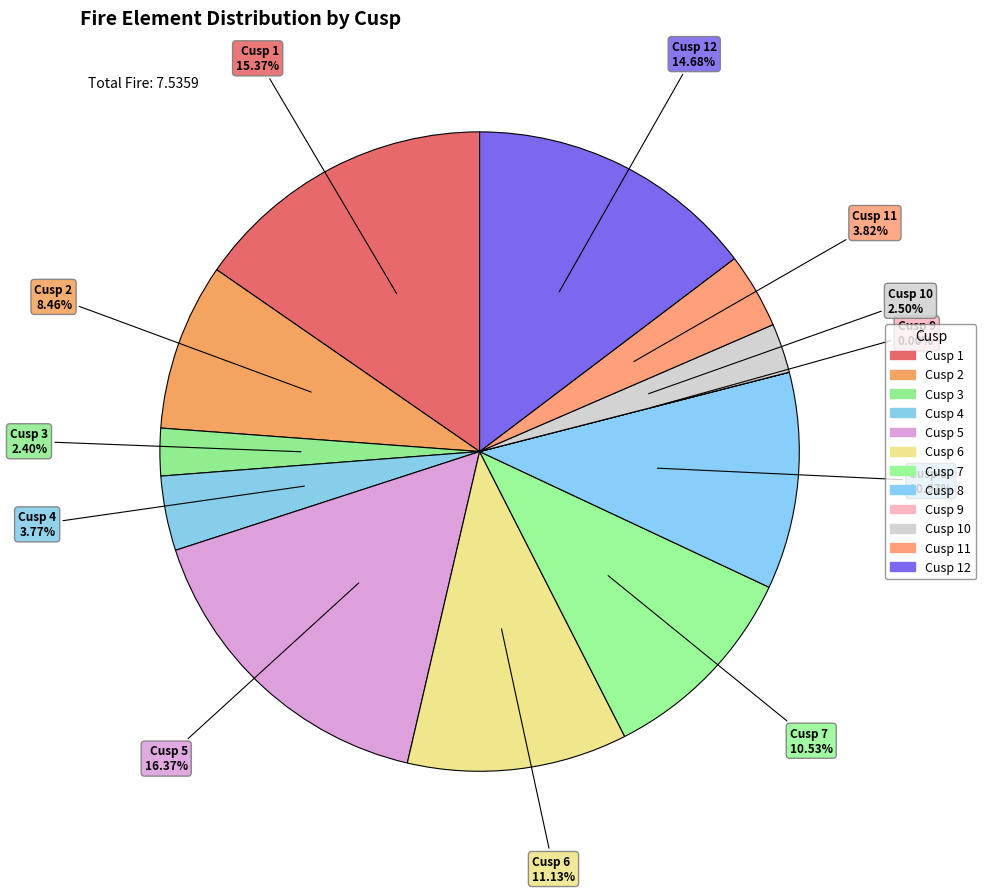

To the nearest percent, what is the average slice percentage?

8%